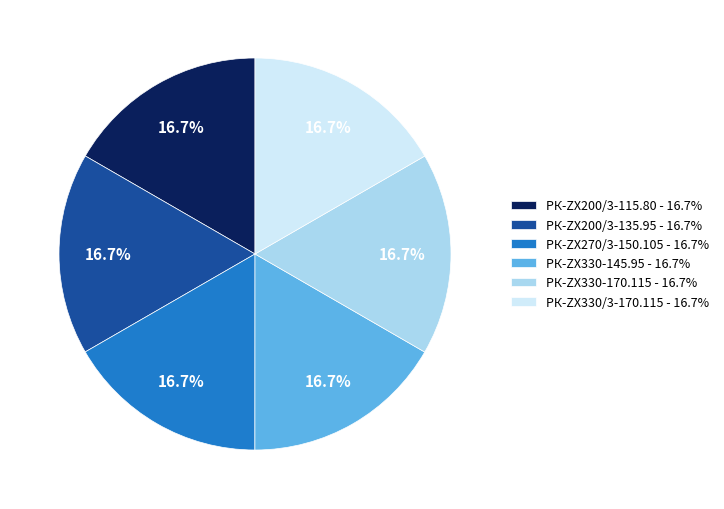

Does РК-ZX330-145.95 account for over 50% of the chart?

No